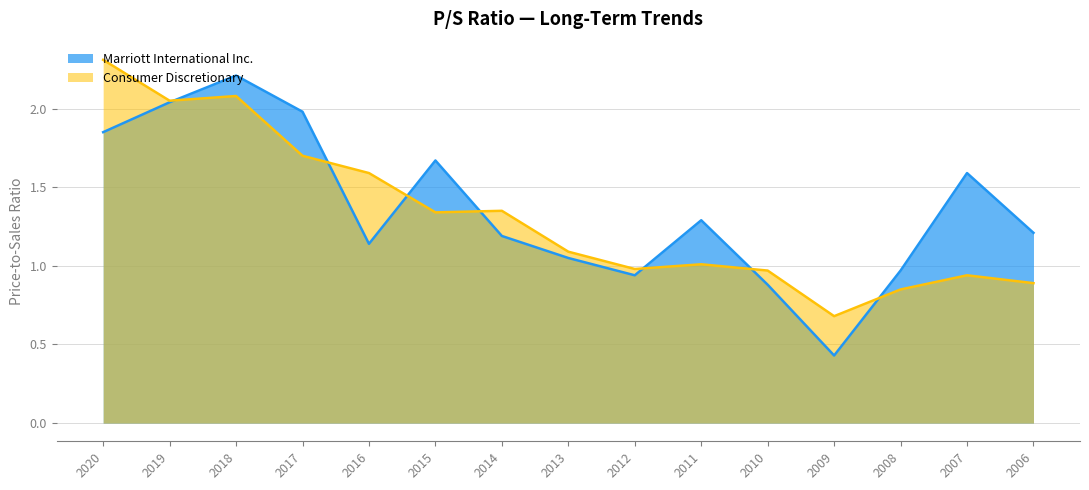

What are all the series names shown in the legend?

Marriott International Inc., Consumer Discretionary